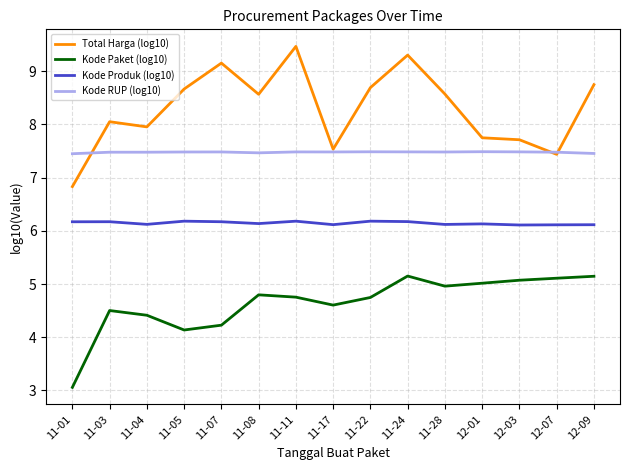

List the series in order of their overall mean, lowest first.

Kode Paket (log10), Kode Produk (log10), Kode RUP (log10), Total Harga (log10)